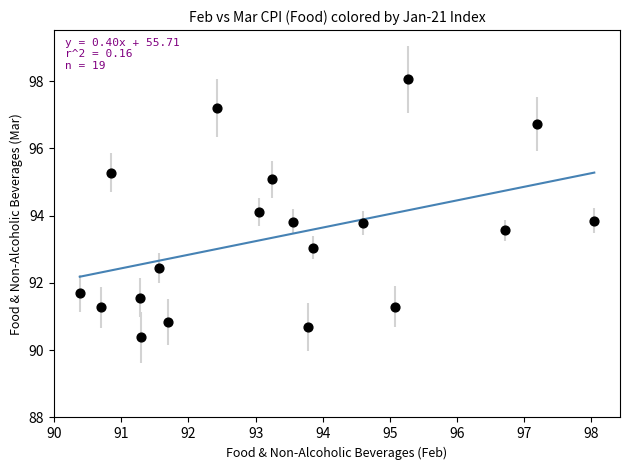

What is the range of Y values (max minus min)?

7.7